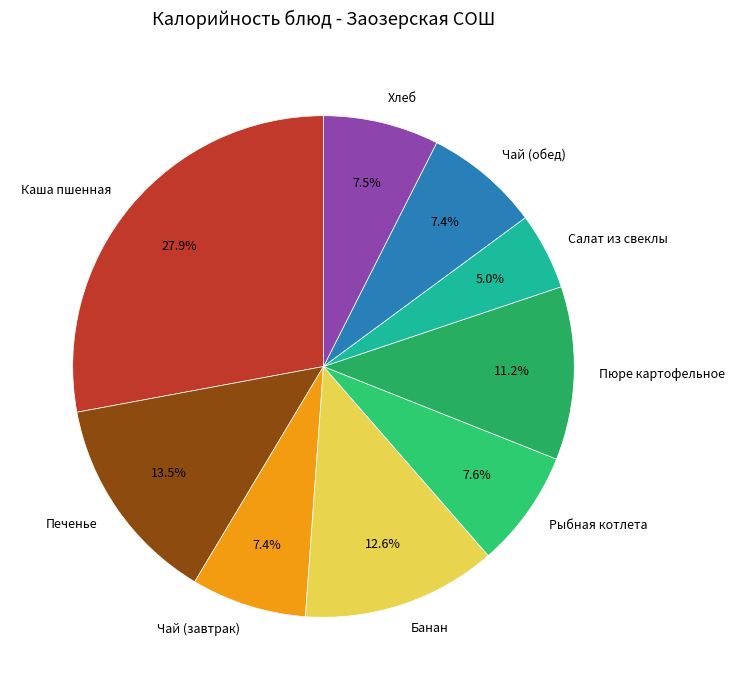

What is the ratio of the value at Салат из свеклы to the value at Печенье?

0.4